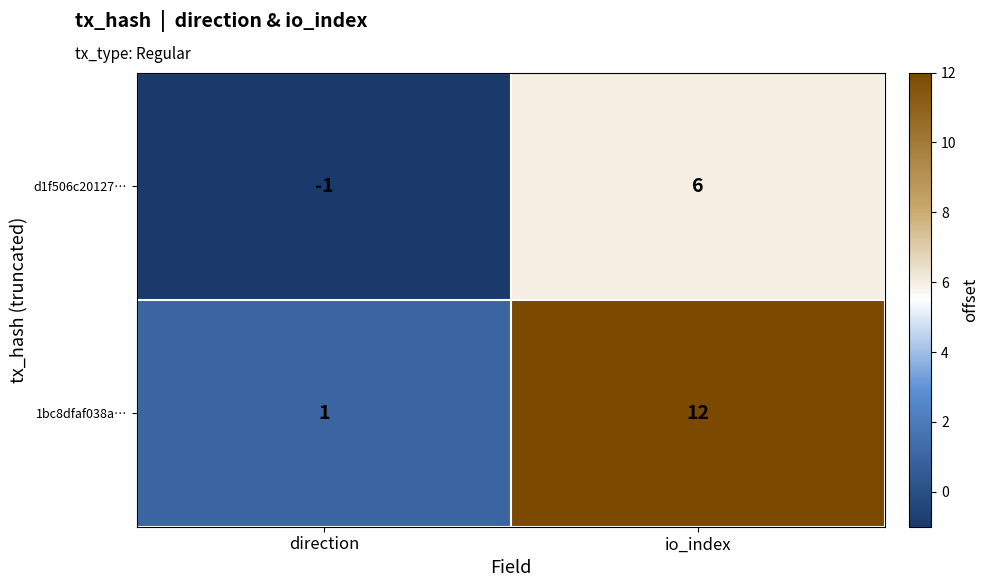

Rank the series by their maximum value, from lowest to highest.

d1f506c20127…, 1bc8dfaf038a…